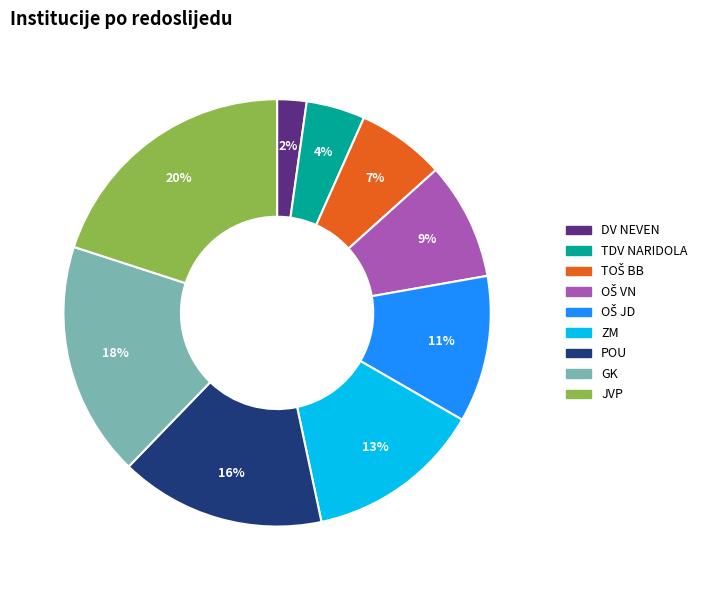

How many slices are in this pie chart?

9